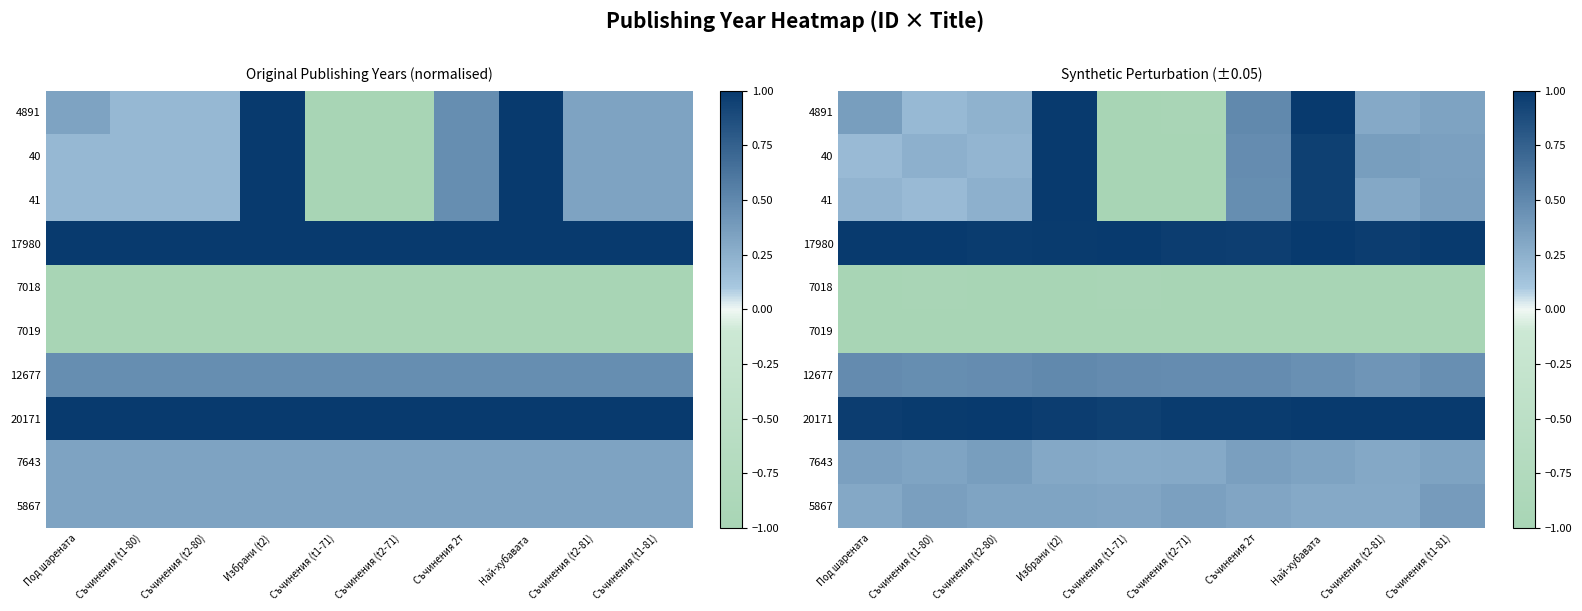

The value of 7018 at Съчинения (t1-81) is -0.4. True or false?

False